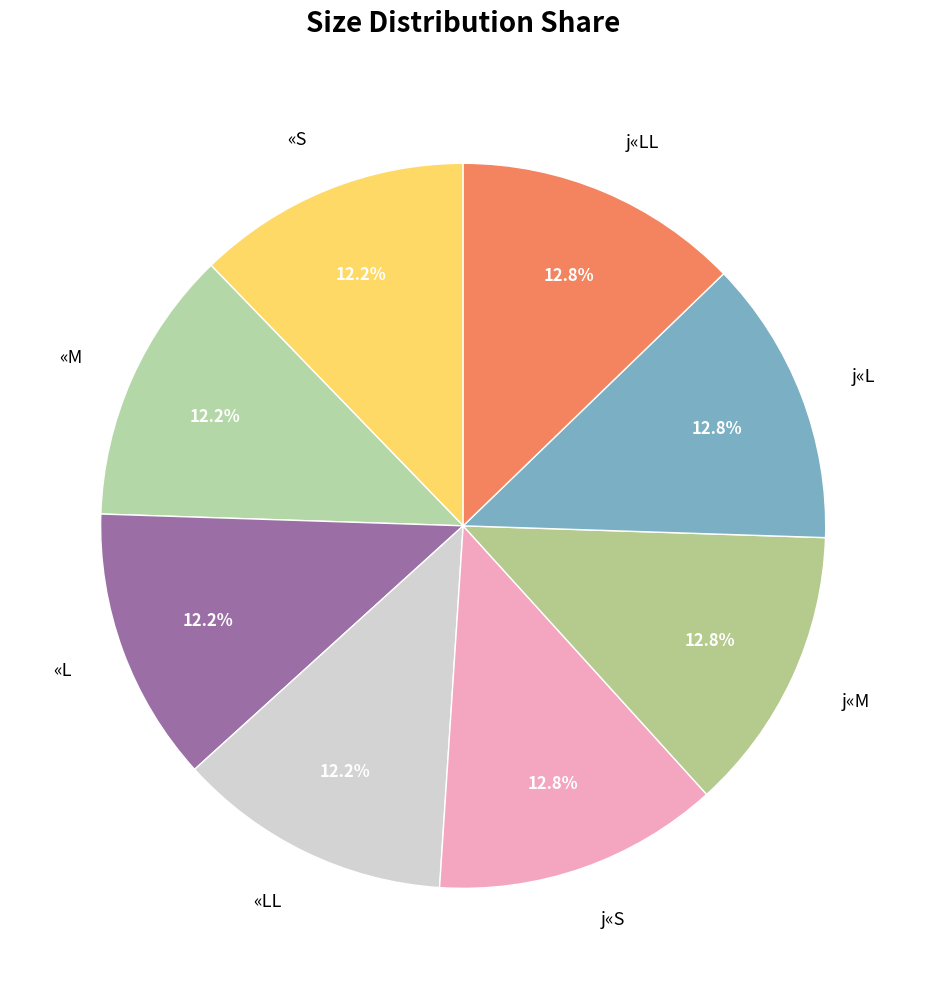

Does j«L represent more than half of the total?

No